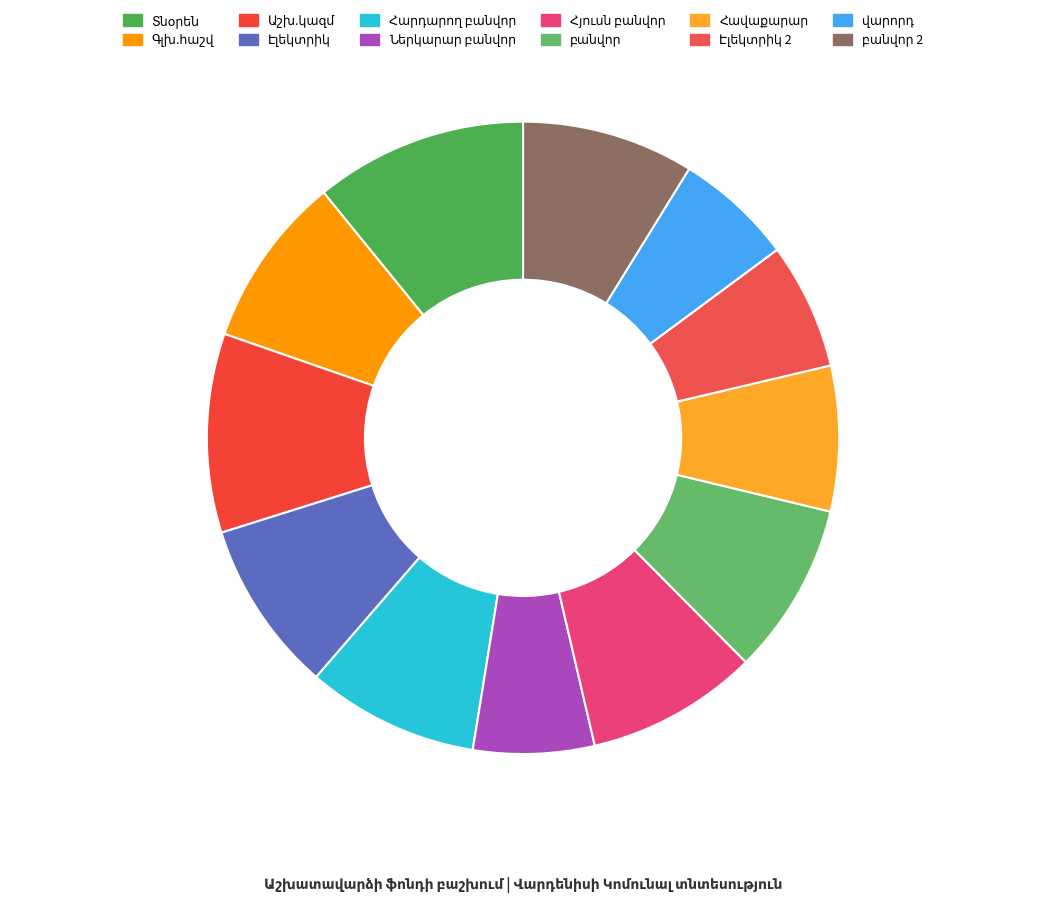

To the nearest percent, what is the average slice percentage?

8%